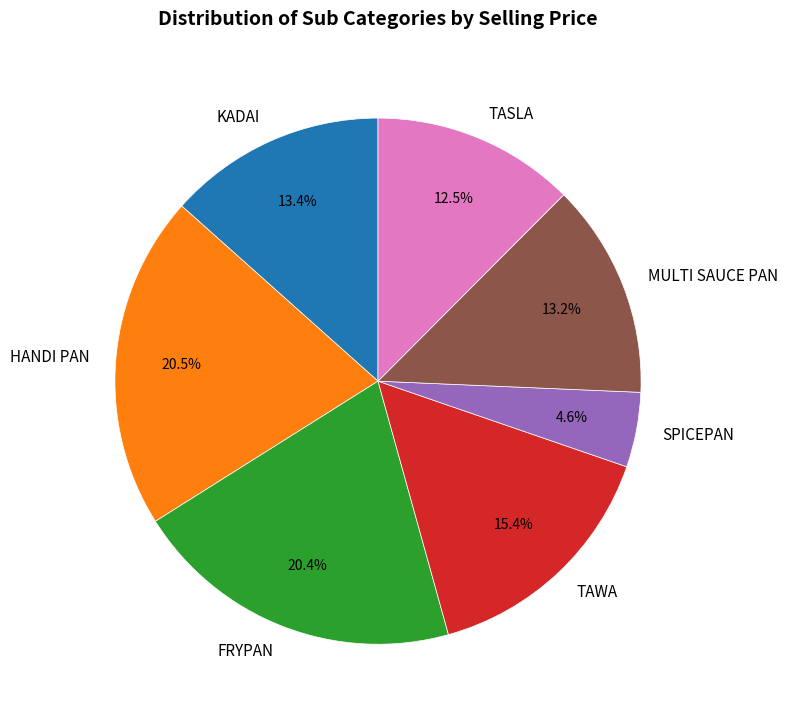

Is it true that TAWA is 15% of the pie?

True